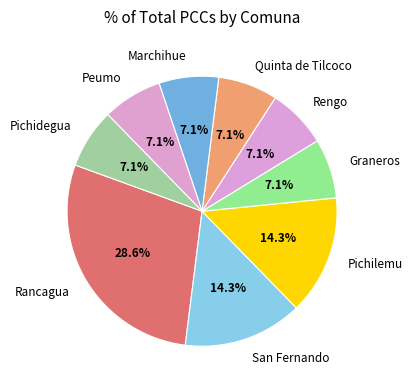

To the nearest percent, what is the average slice percentage?

11%